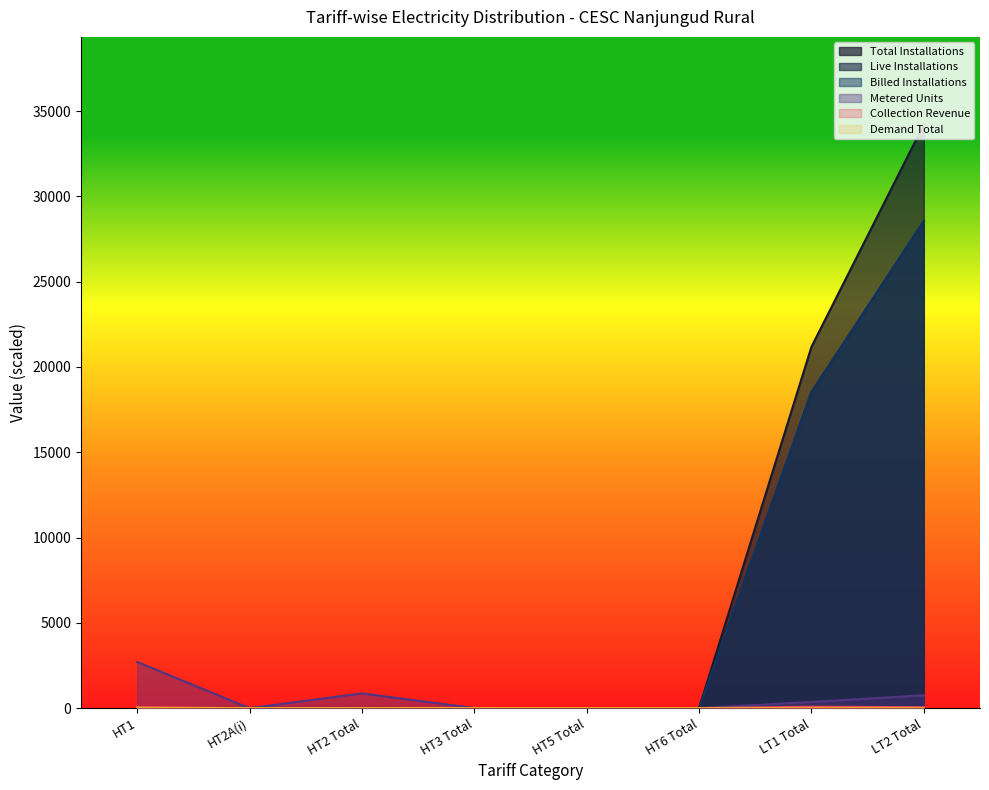

How many interior local peaks does the Billed Installations series have?

1